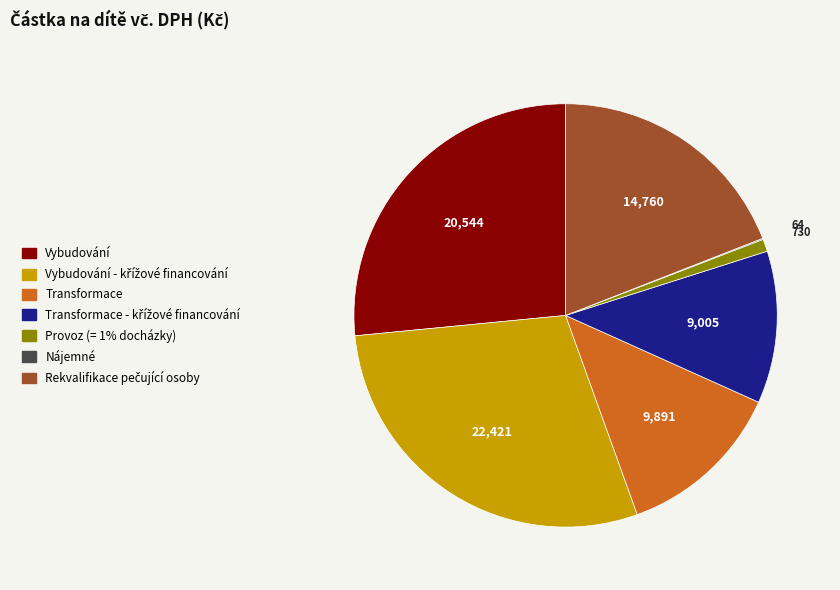

Is there any slice that represents more than half of the pie?

No